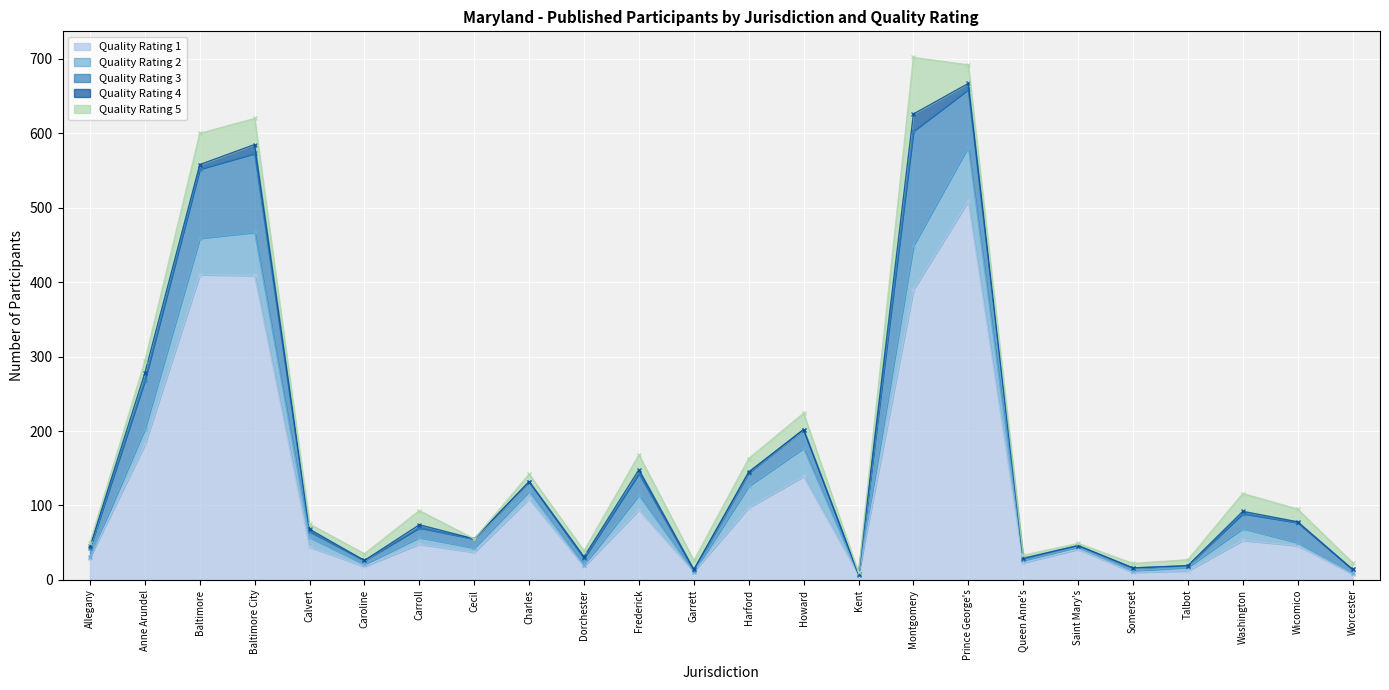

At which label is Quality Rating 1 closest to 258?

Anne Arundel